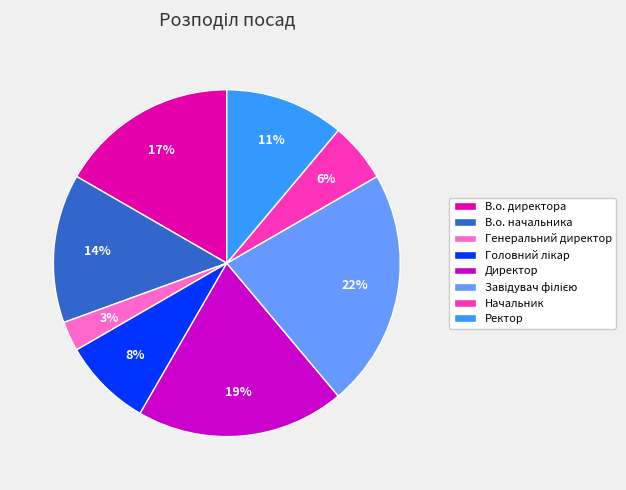

To the nearest percent, what portion does Директор represent?

19%